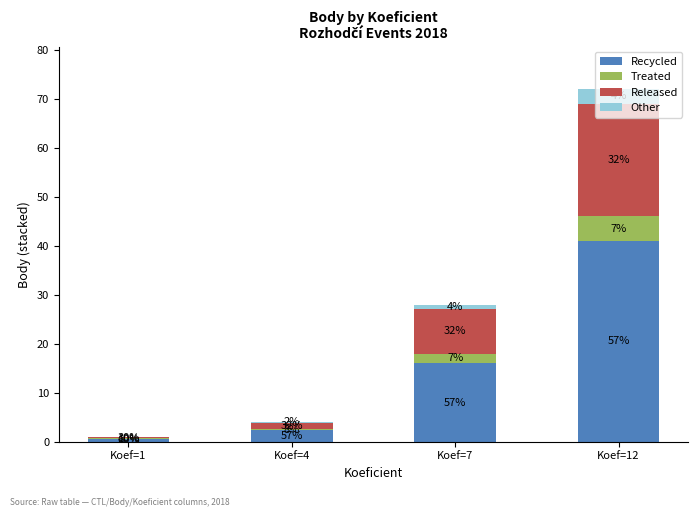

True or false: Treated has a value of 0.7 at Koef=7.

False